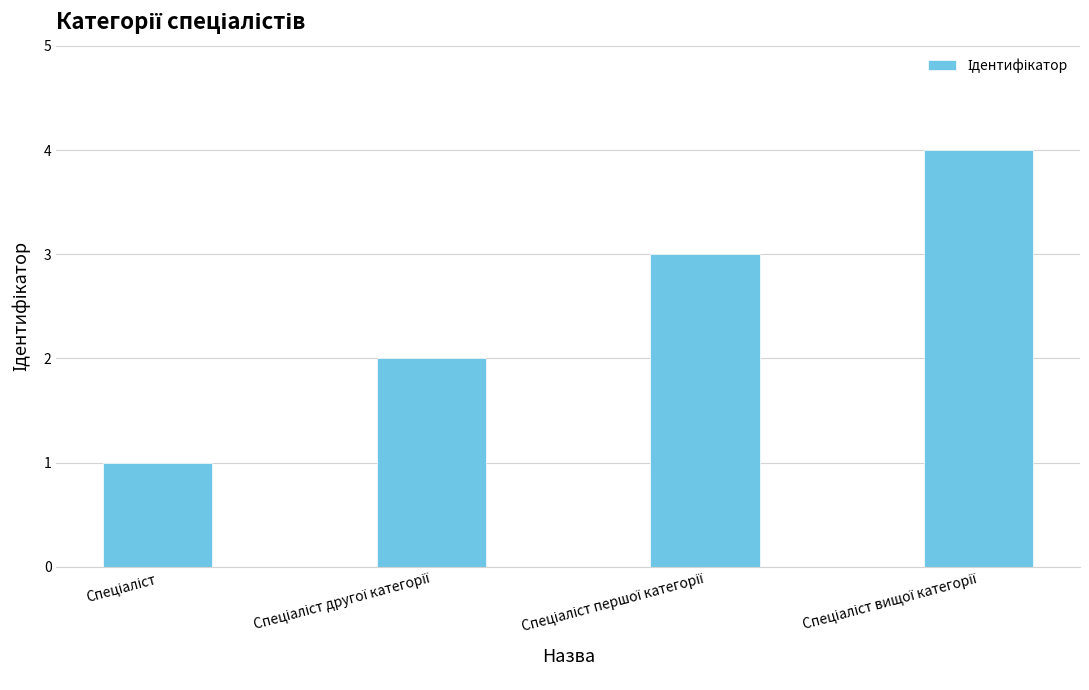

What is the difference between the maximum and minimum values?

3